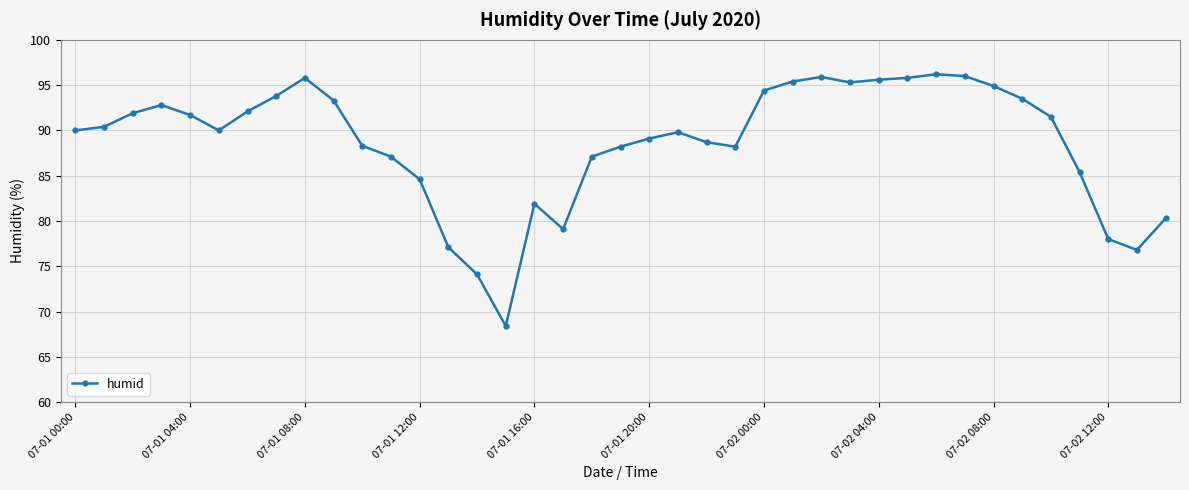

True or false: there are more than 2 points higher than both neighbors.

True